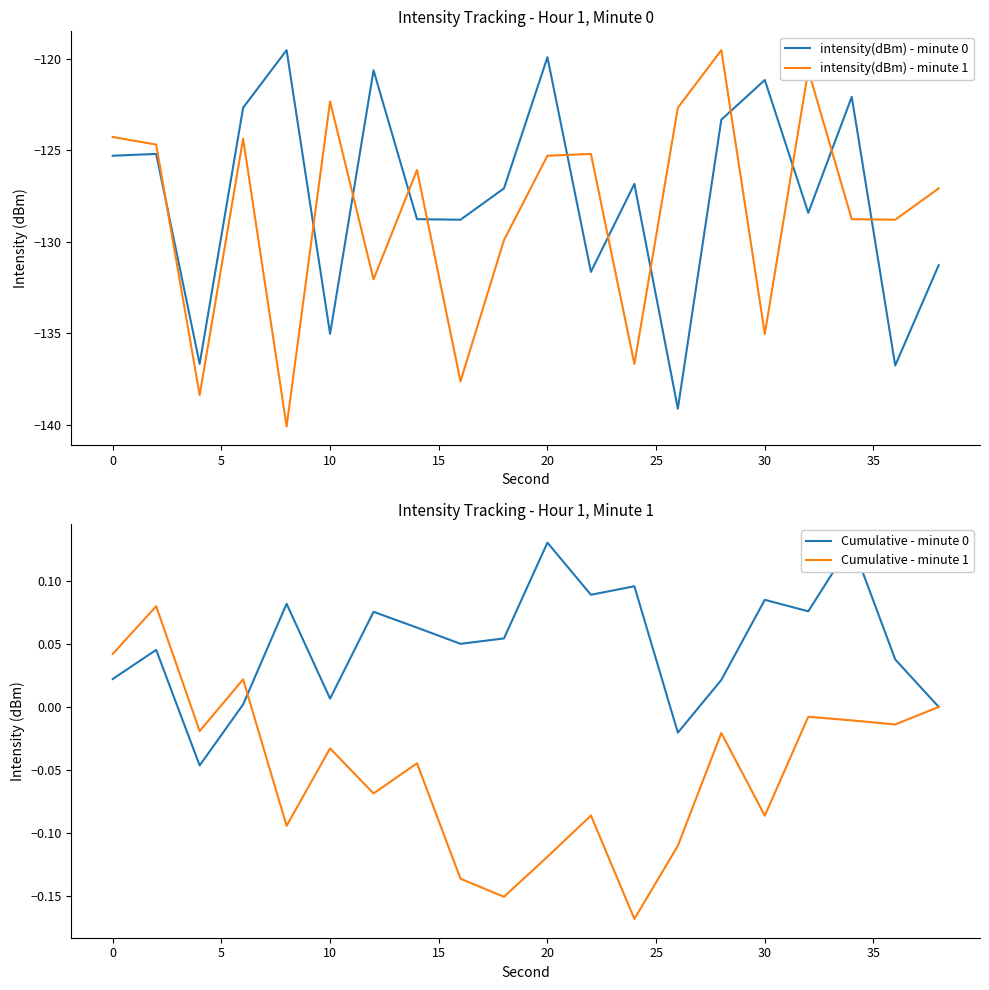

True or false: intensity(dBm) - minute 1 has a value of -54.0 at 20.

False